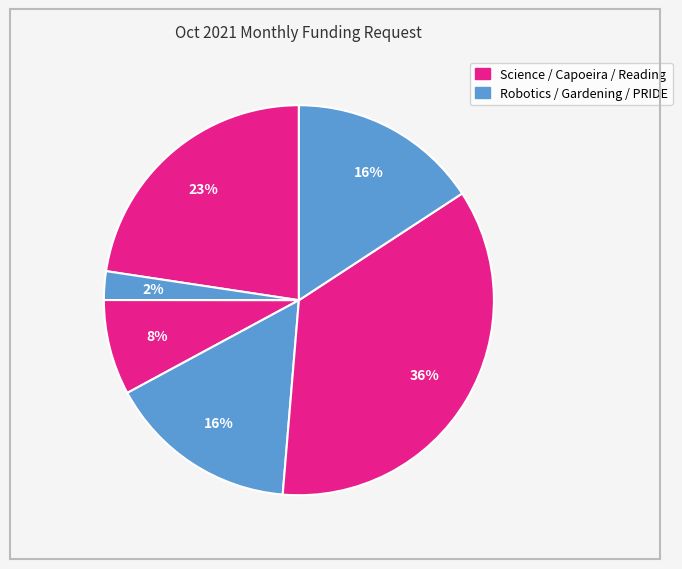

Count the number of slices in the pie.

6